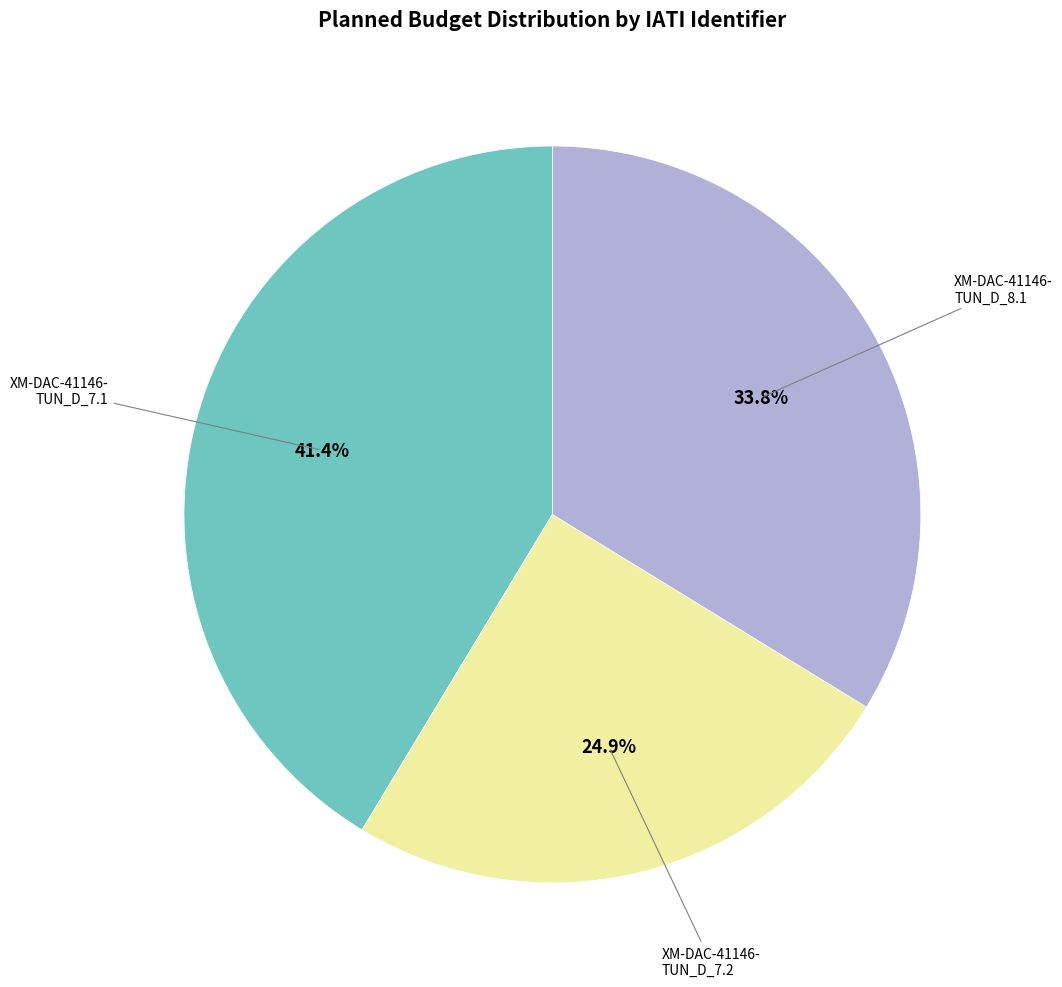

Does any single category account for the majority?

No